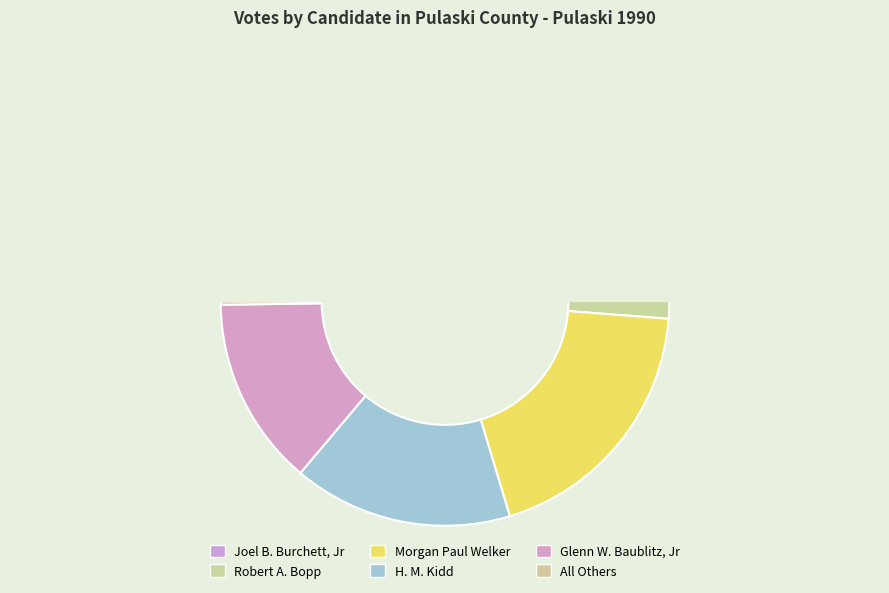

Is it true that Morgan Paul Welker is 26% of the pie?

False